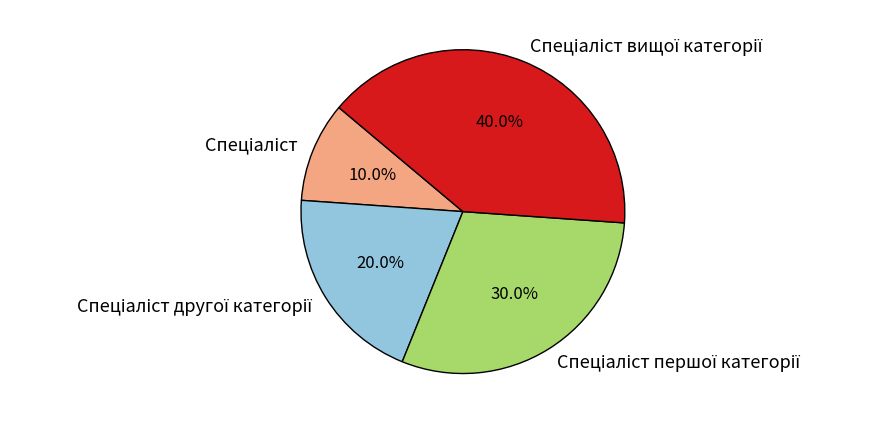

Does any single category account for the majority?

No